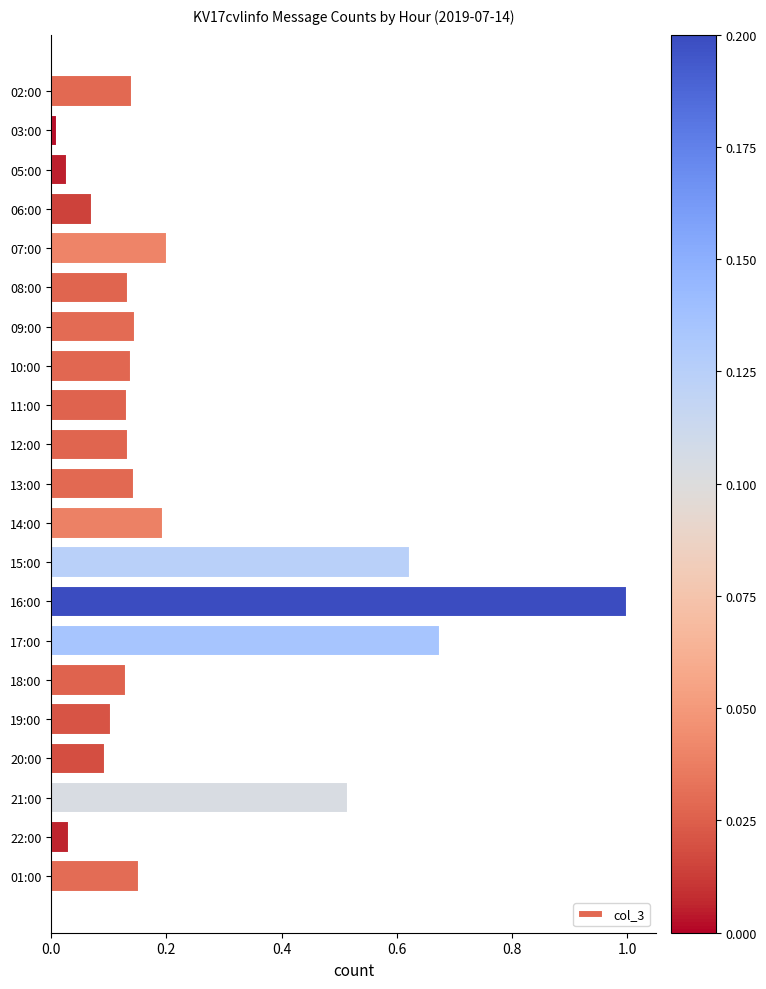

What is the difference between the maximum and second lowest values?

1.0